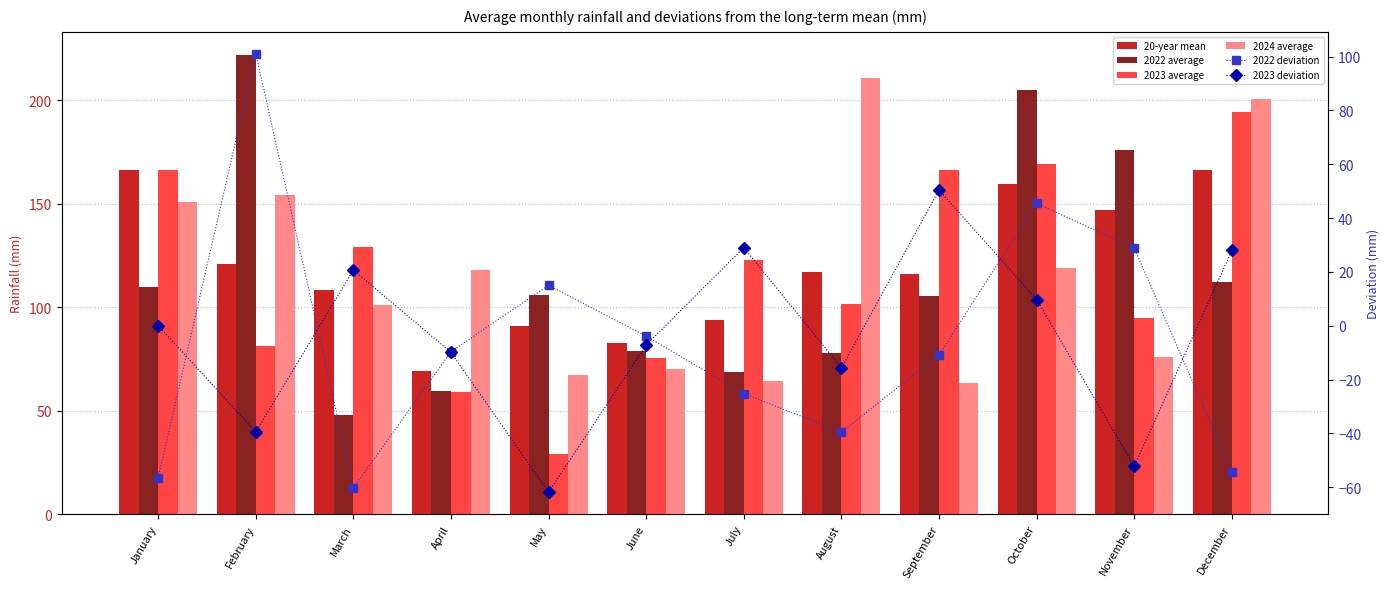

Which category has the highest value across all series?

February